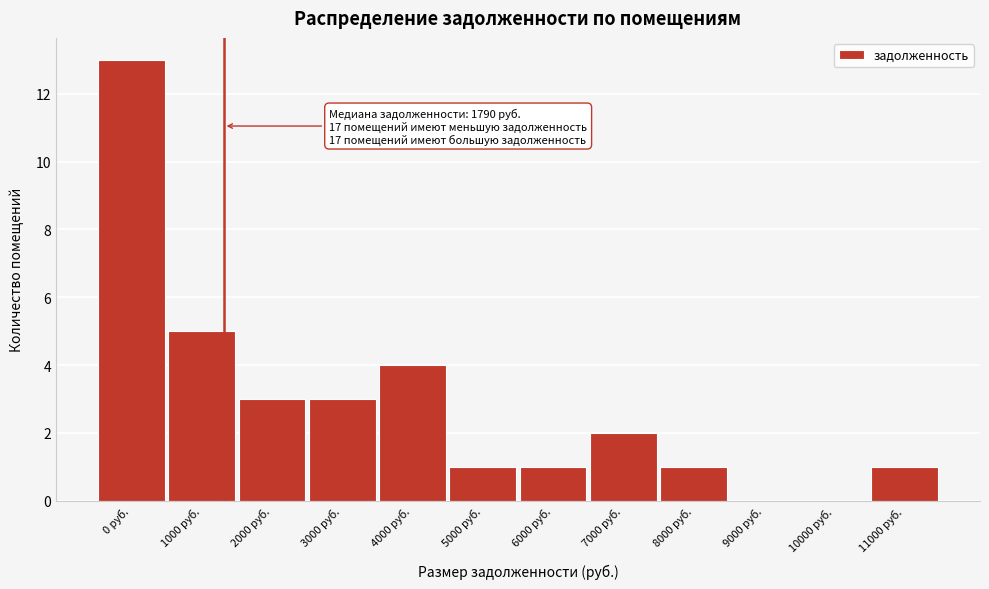

Reading left to right, list all the values displayed in this chart.

0 руб.=13	1000 руб.=5	2000 руб.=3	3000 руб.=3	4000 руб.=4	5000 руб.=1	6000 руб.=1	7000 руб.=2	8000 руб.=1	9000 руб.=0	10000 руб.=0	11000 руб.=1